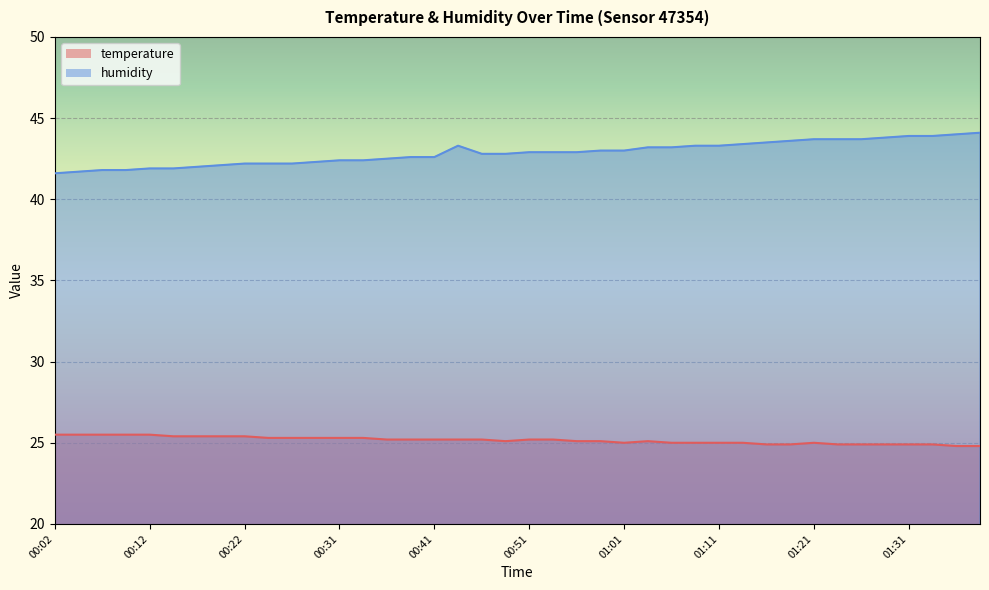

True or false: humidity and temperature cross at least once.

False